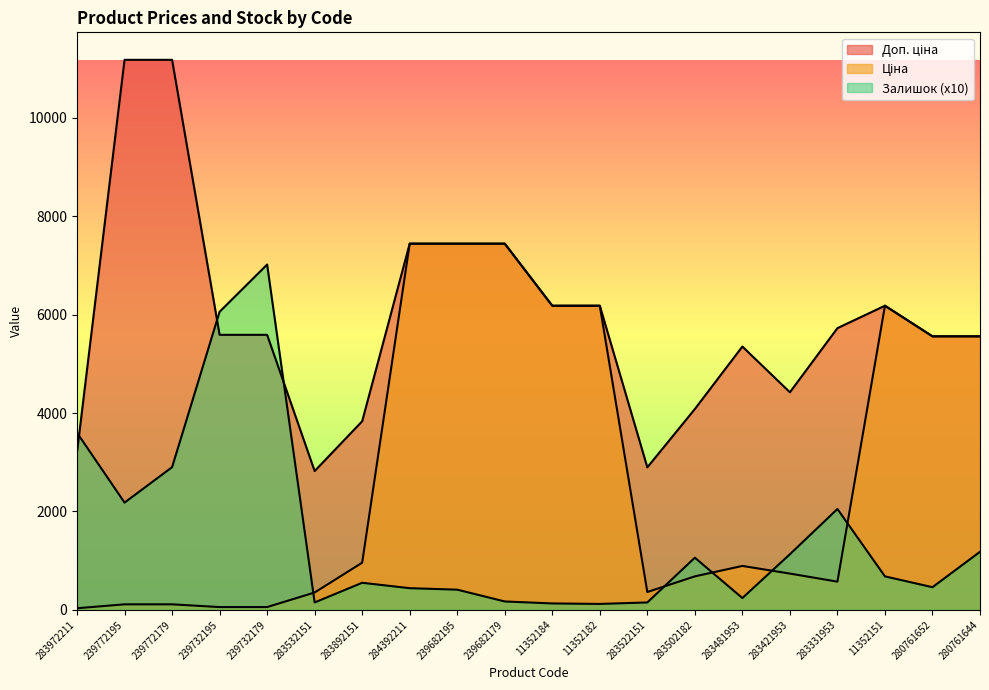

What is the difference between the maximum and second lowest values in the Доп. ціна series?

8285.4